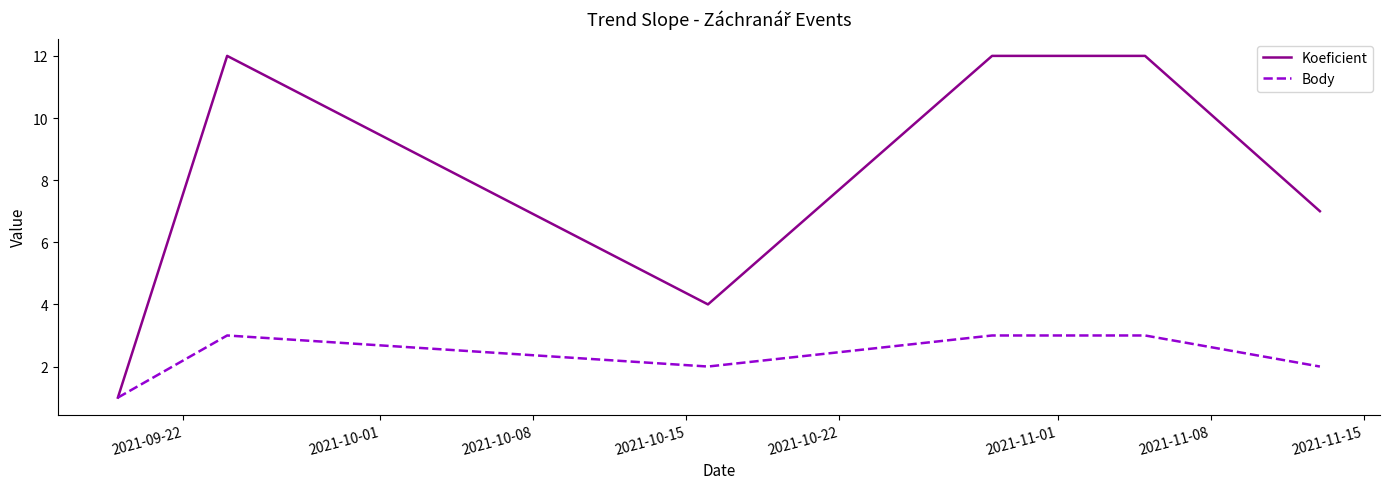

Rank the series by their average value, from lowest to highest.

Body, Koeficient